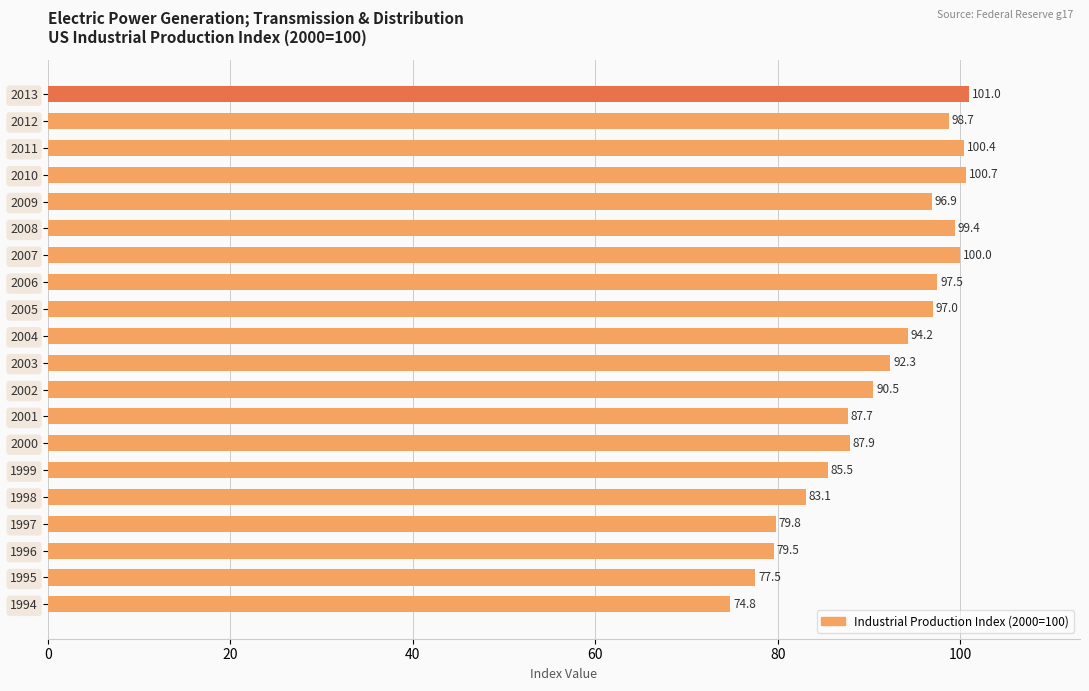

What is the average value?

91.2